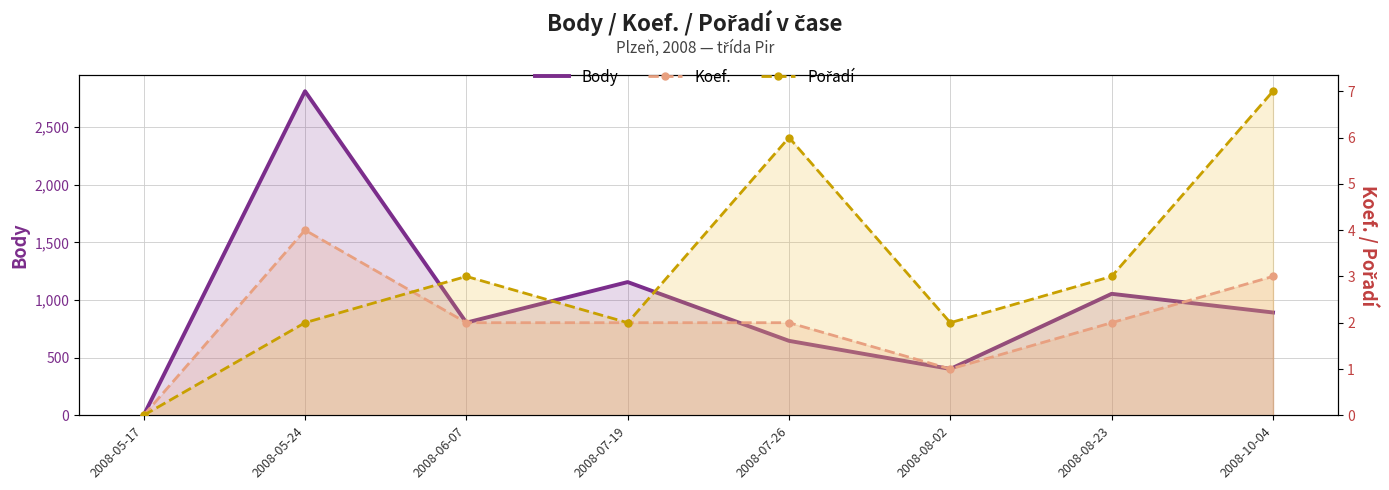

Reading left to right, list all the values displayed in this chart.

Body: 2008-05-17=0	2008-05-24=2812	2008-06-07=804	2008-07-19=1156	2008-07-26=646	2008-08-02=402	2008-08-23=1054	2008-10-04=892
Koef.: 2008-05-17=0	2008-05-24=4	2008-06-07=2	2008-07-19=2	2008-07-26=2	2008-08-02=1	2008-08-23=2	2008-10-04=3
Pořadí: 2008-05-17=0	2008-05-24=2	2008-06-07=3	2008-07-19=2	2008-07-26=6	2008-08-02=2	2008-08-23=3	2008-10-04=7